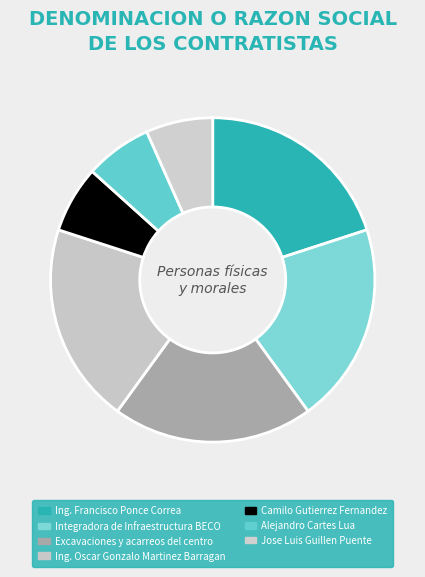

Which slice is the largest?

Ing. Francisco Ponce Correa